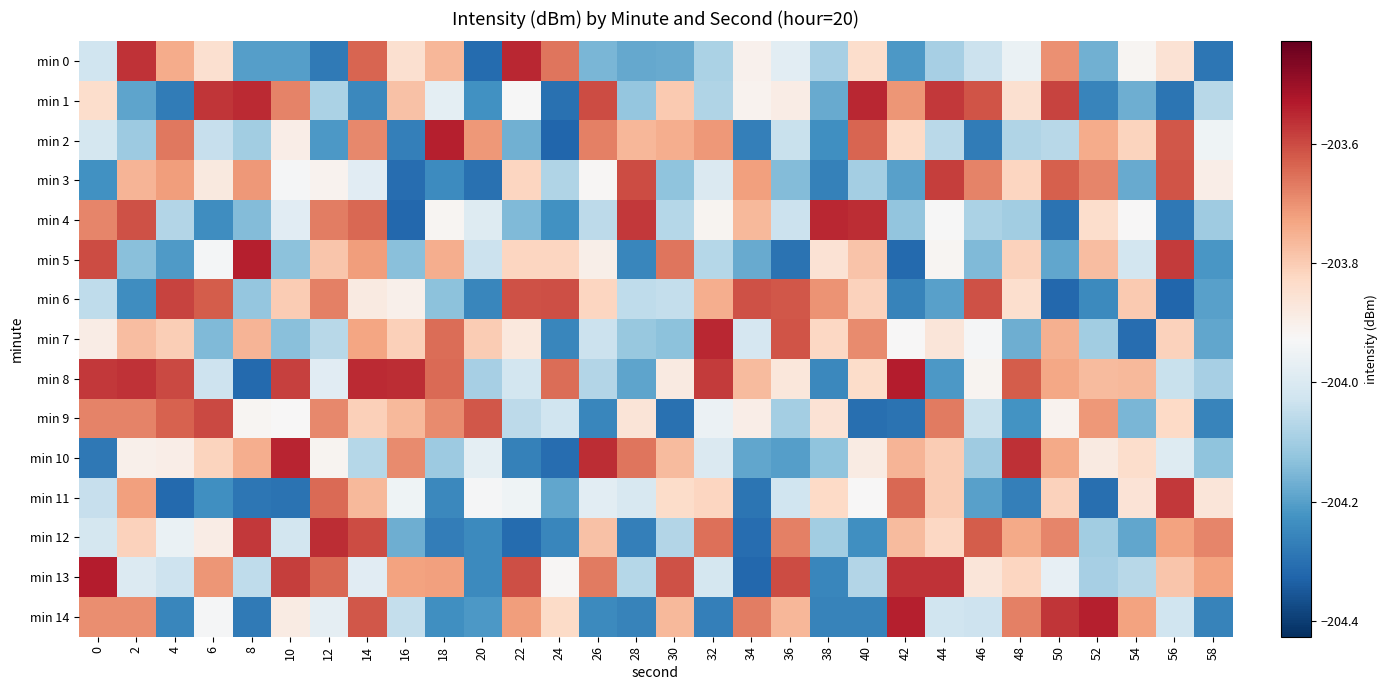

Rank the series at 32 from highest to lowest value.

min 7, min 8, min 12, min 2, min 6, min 11, min 4, min 9, min 3, min 10, min 13, min 5, min 1, min 0, min 14